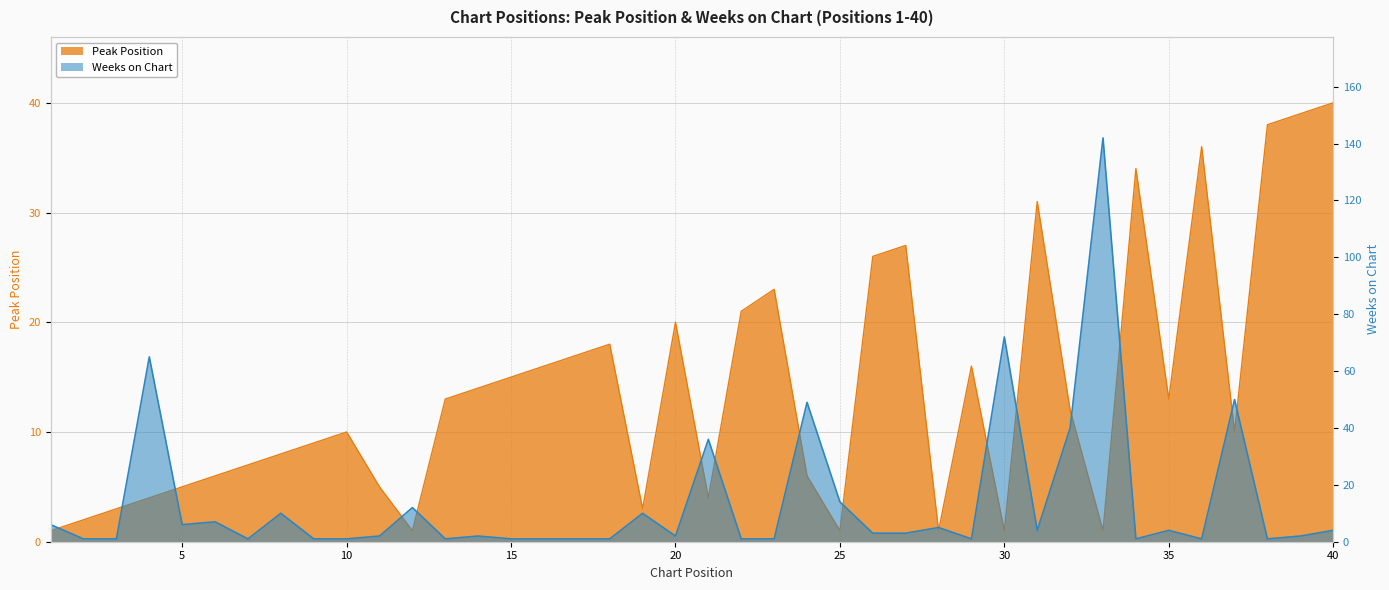

Which series has the largest total across all categories?

Weeks on Chart